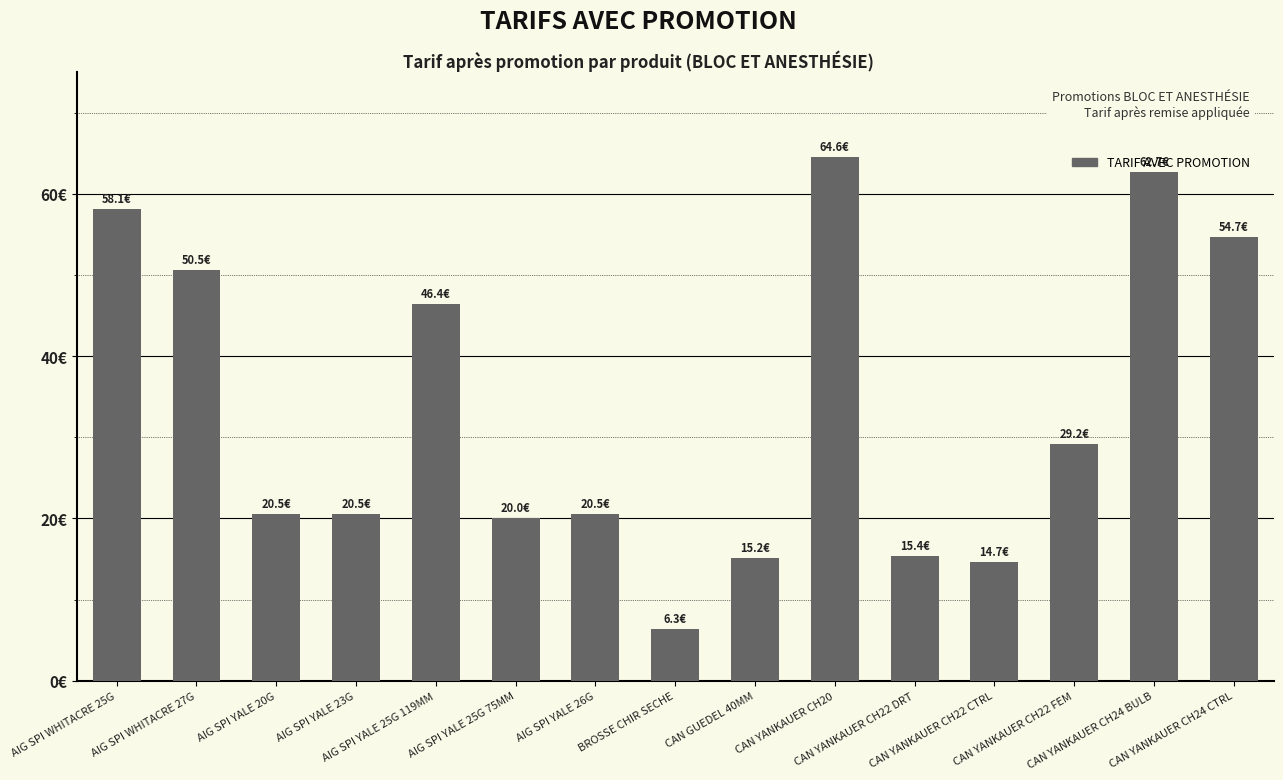

What is the change in value from CAN YANKAUER CH22 DRT to CAN YANKAUER CH24 BULB?

+47.3